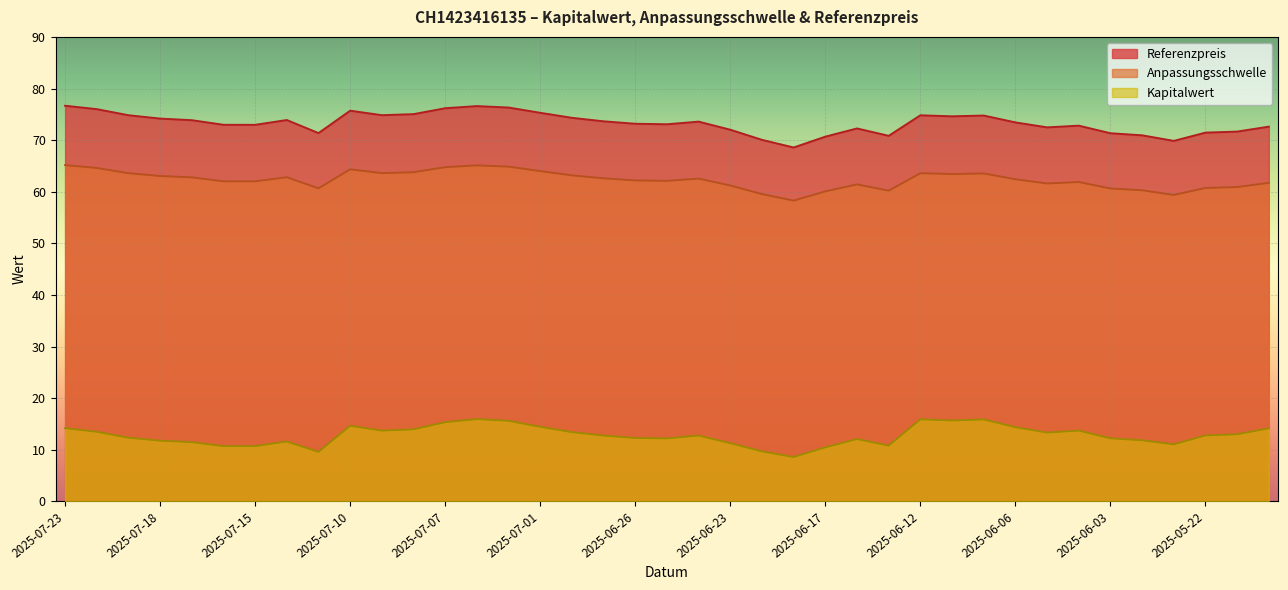

What is the average value of the Kapitalwert series?

12.8